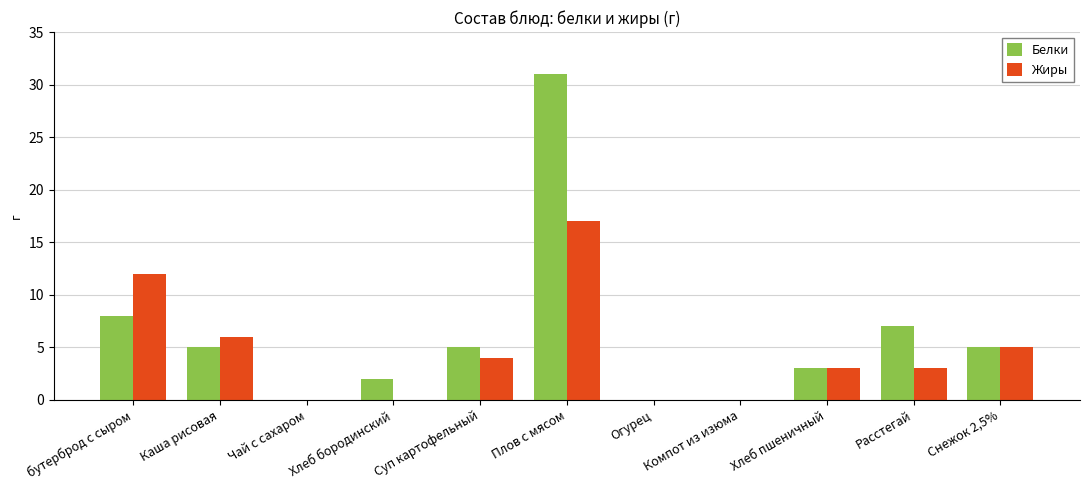

Reading left to right, what are all the values shown in this chart?

Белки: 8	5	0	2	5	31	0	0	3	7	5
Жиры: 12	6	0	0	4	17	0	0	3	3	5